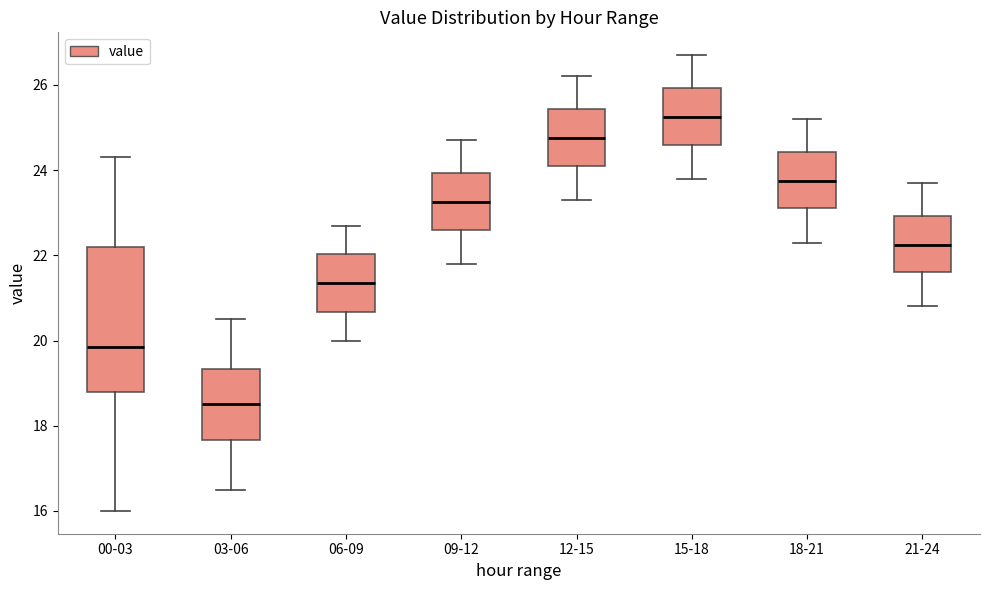

Where is the upper edge of the box for 12-15 on the y-axis? The values are not printed on the chart, so give them approximately, as read against the axis.

25.4